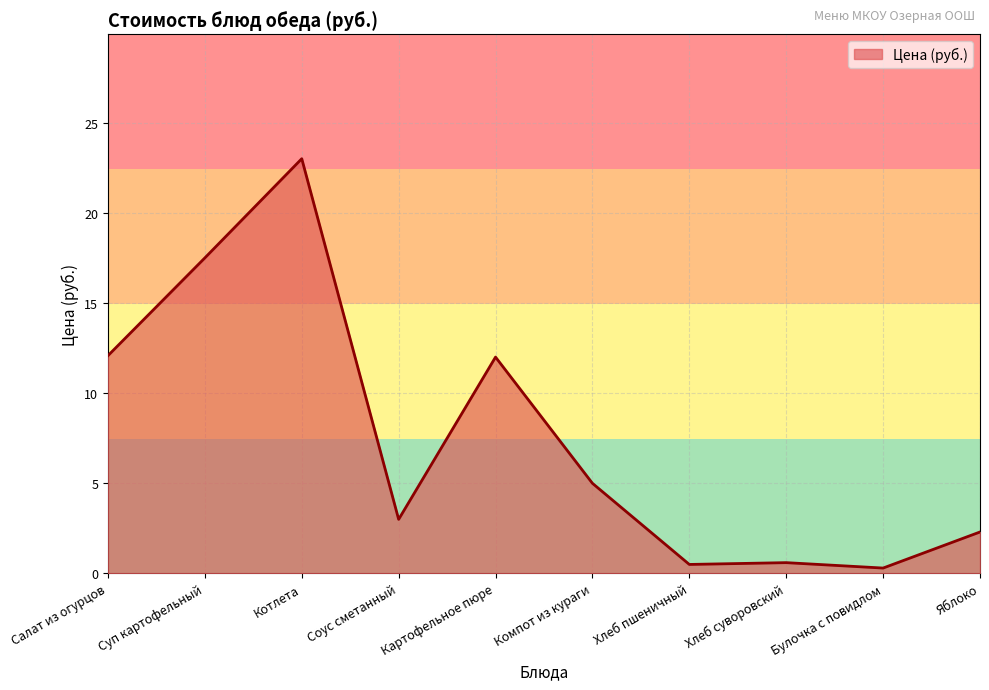

What position from the left is Яблоко?

10